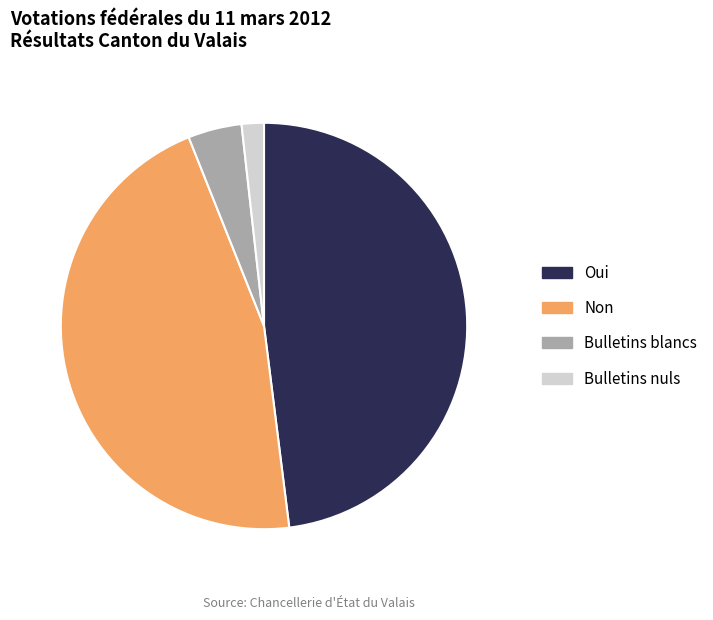

Does Oui account for over 50% of the chart?

No